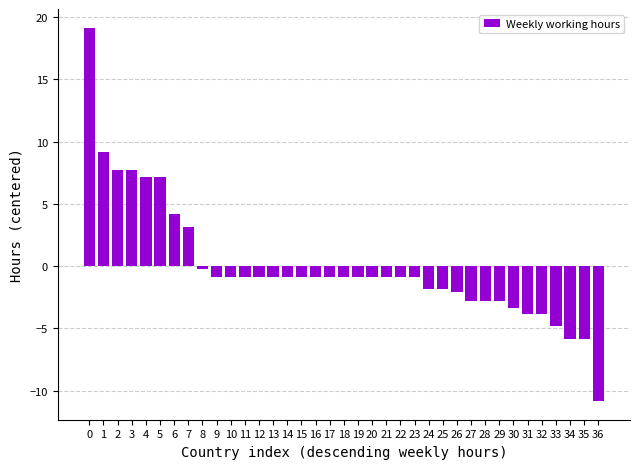

Is it true that the value at 33 is -8.2?

False